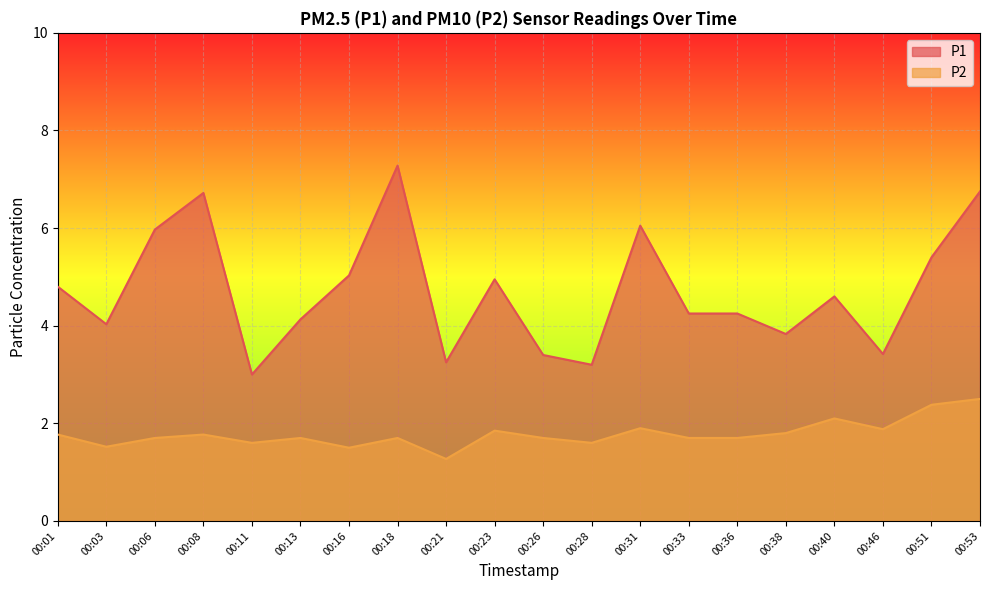

What is the difference between the maximum and minimum values in the P1 series?

4.3